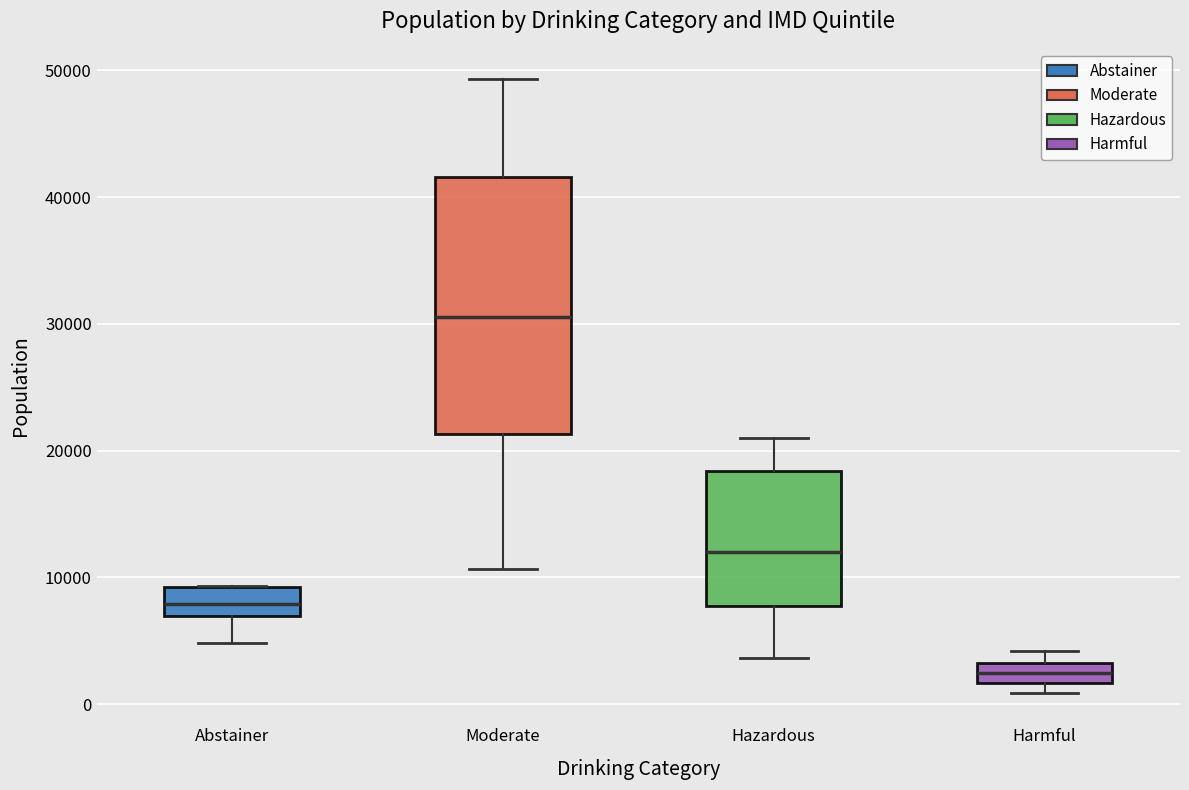

Reading left to right, read every box against the y-axis: the position of its median line, the range the box covers, and the ends of its whiskers. The values are not printed on the chart, so give them approximately, as read against the axis.

Abstainer: median 8000, box 7000 to 9000, whiskers 5000 to 9000
Moderate: median 31000, box 21000 to 42000, whiskers 11000 to 49000
Hazardous: median 12000, box 8000 to 18000, whiskers 4000 to 21000
Harmful: median 2000 (inside the box), box 2000 to 3000, whiskers 1000 to 4000